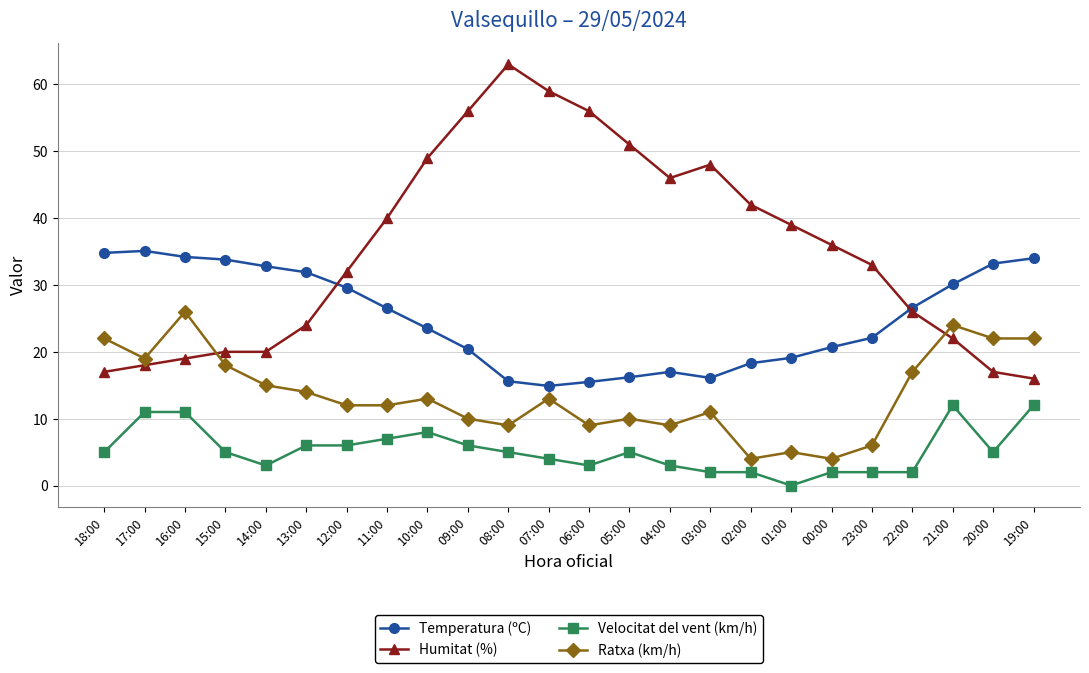

Which category has the lowest value in the Humitat (%) series?

19:00